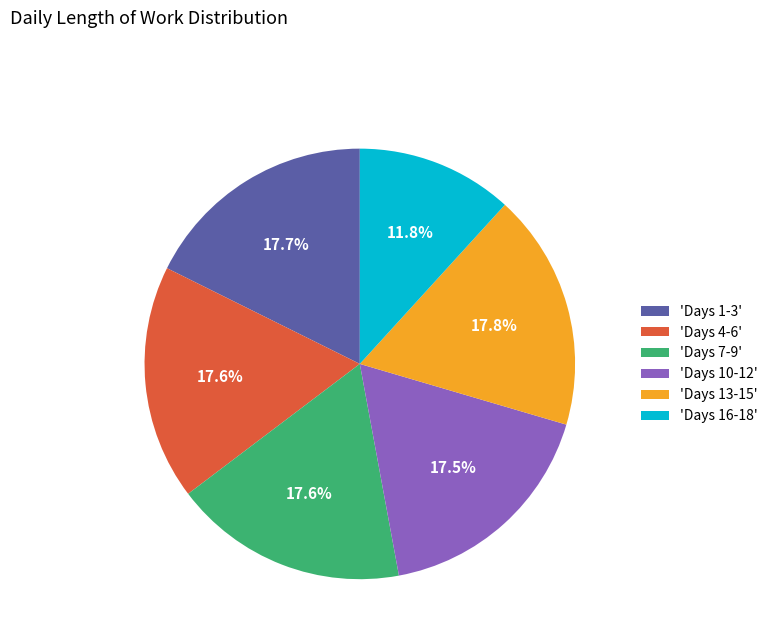

What portion of the pie excludes 'Days 4-6'?

82.4%